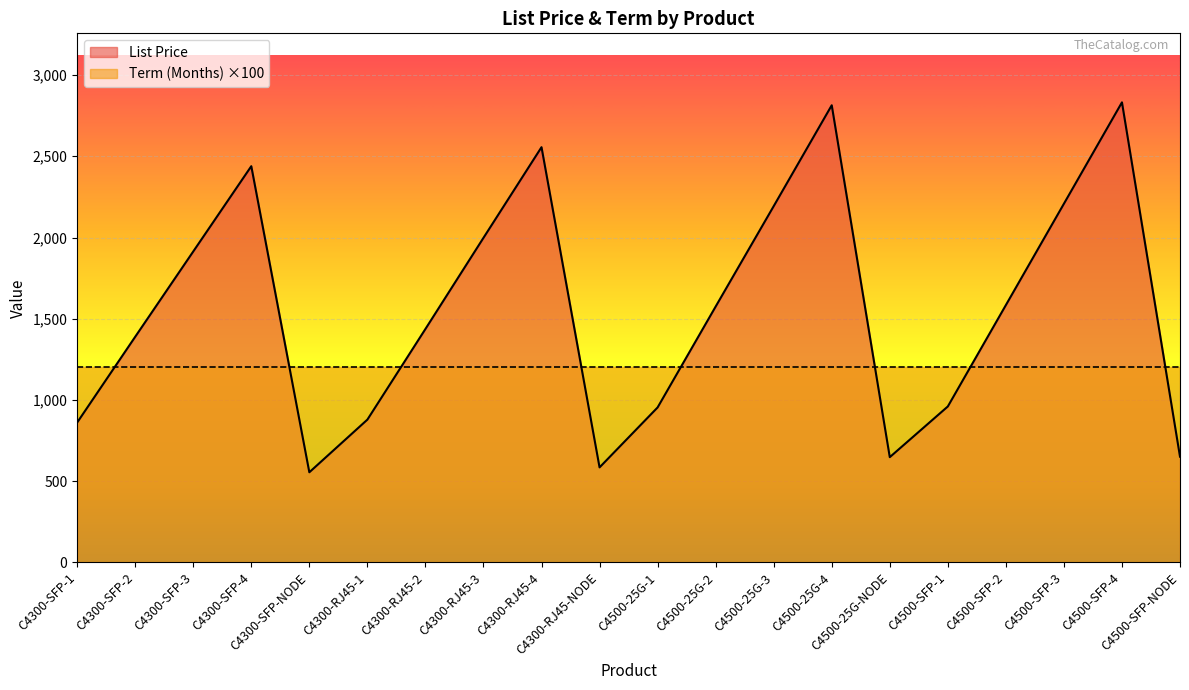

Where does the data first go above 1575?

C4300-SFP-3